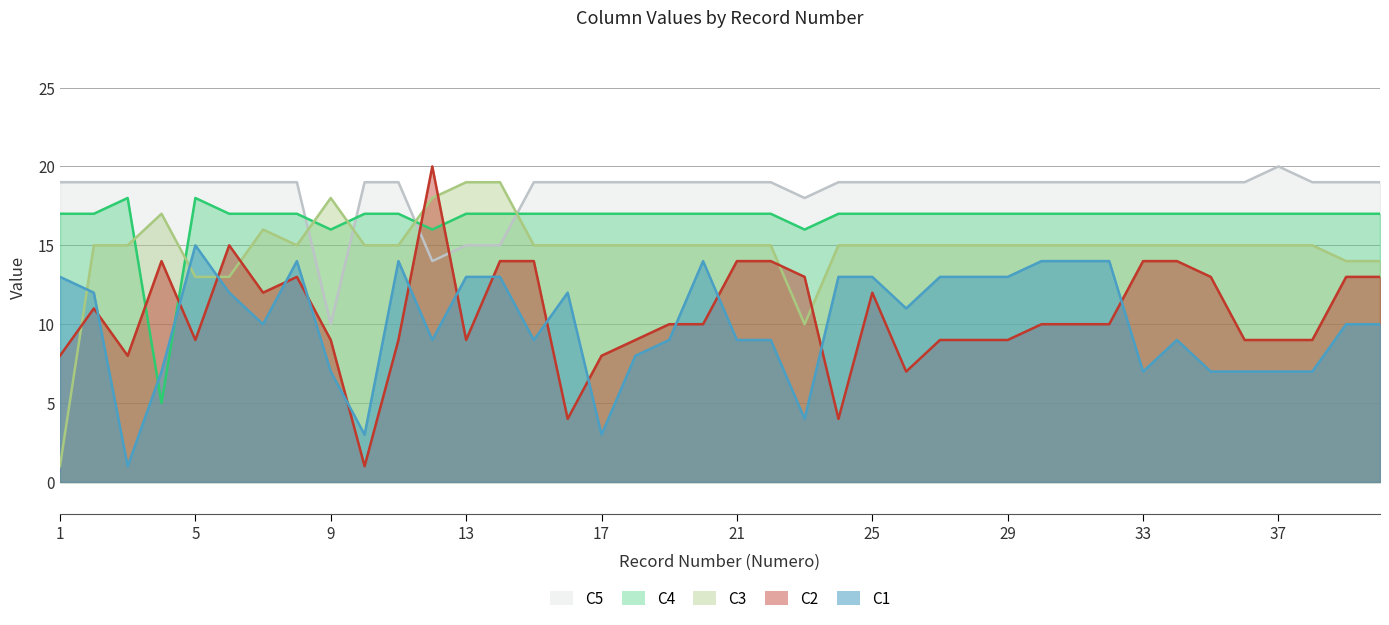

What is the difference between the maximum and minimum values in the C2 series?

19